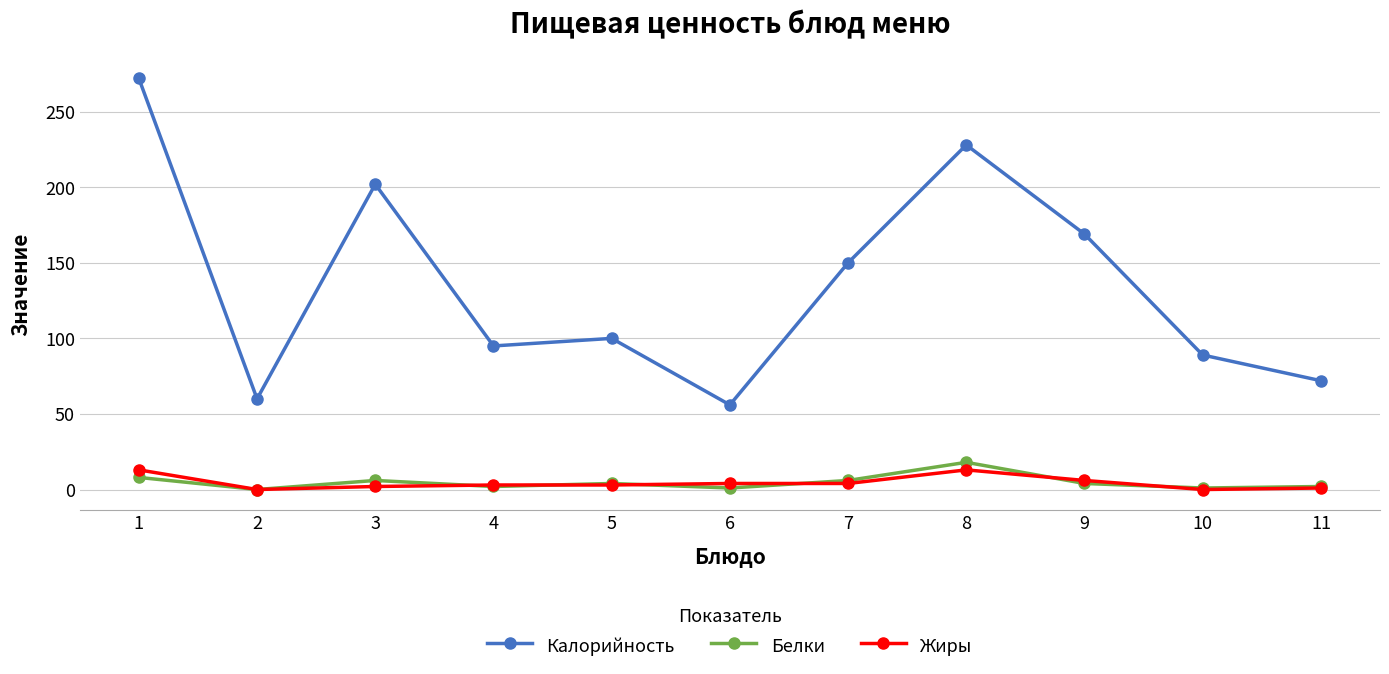

Where is the first local maximum for Белки?

3